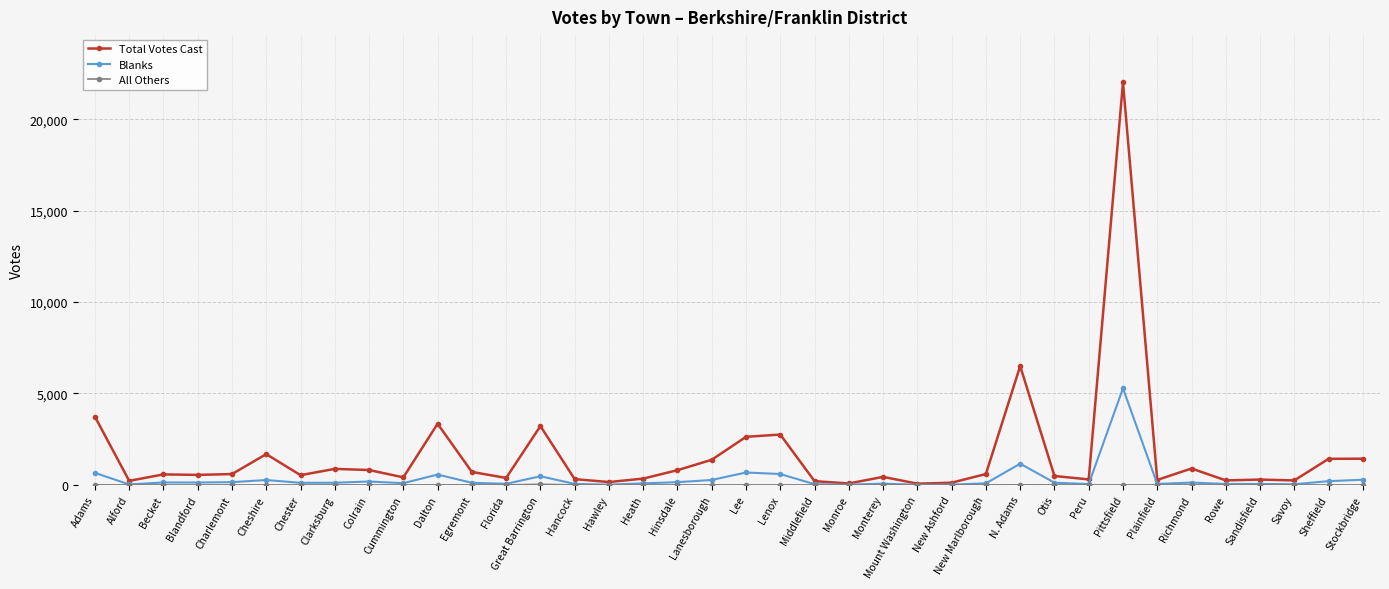

What position from the left is Middlefield?

22